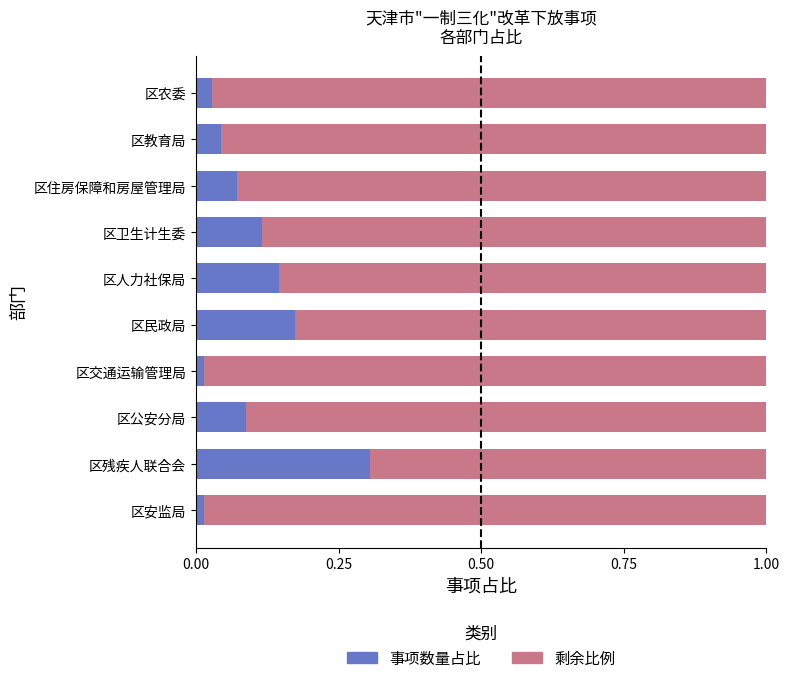

What is the difference between the maximum and minimum values in the 事项数量占比 series?

0.3